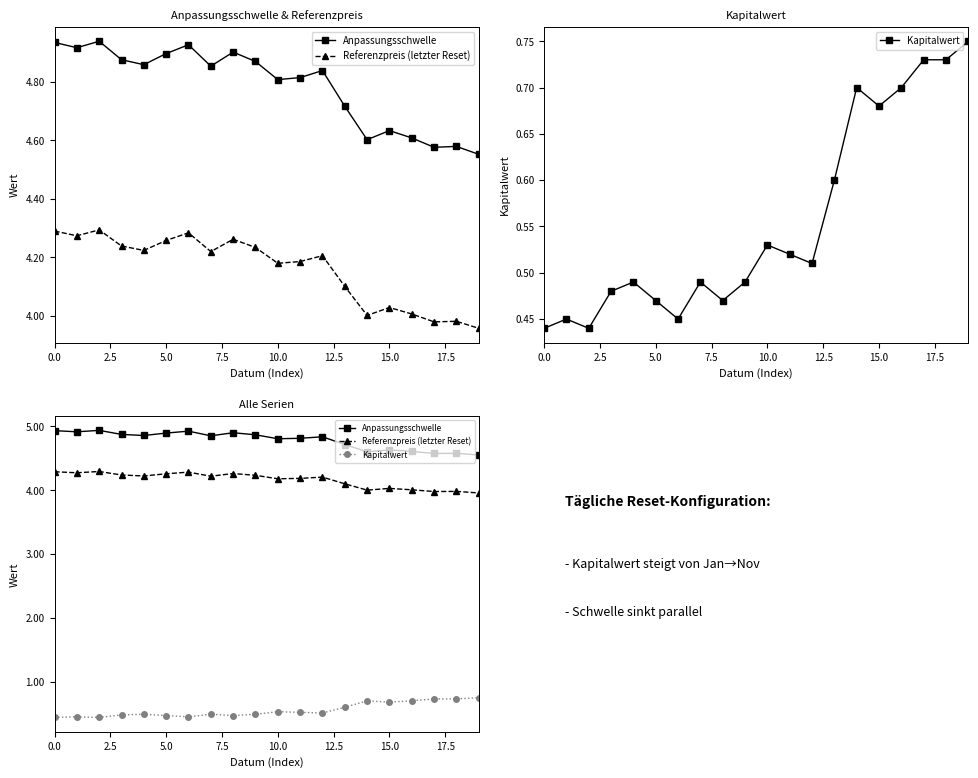

Which series has the largest total across all categories?

Anpassungsschwelle